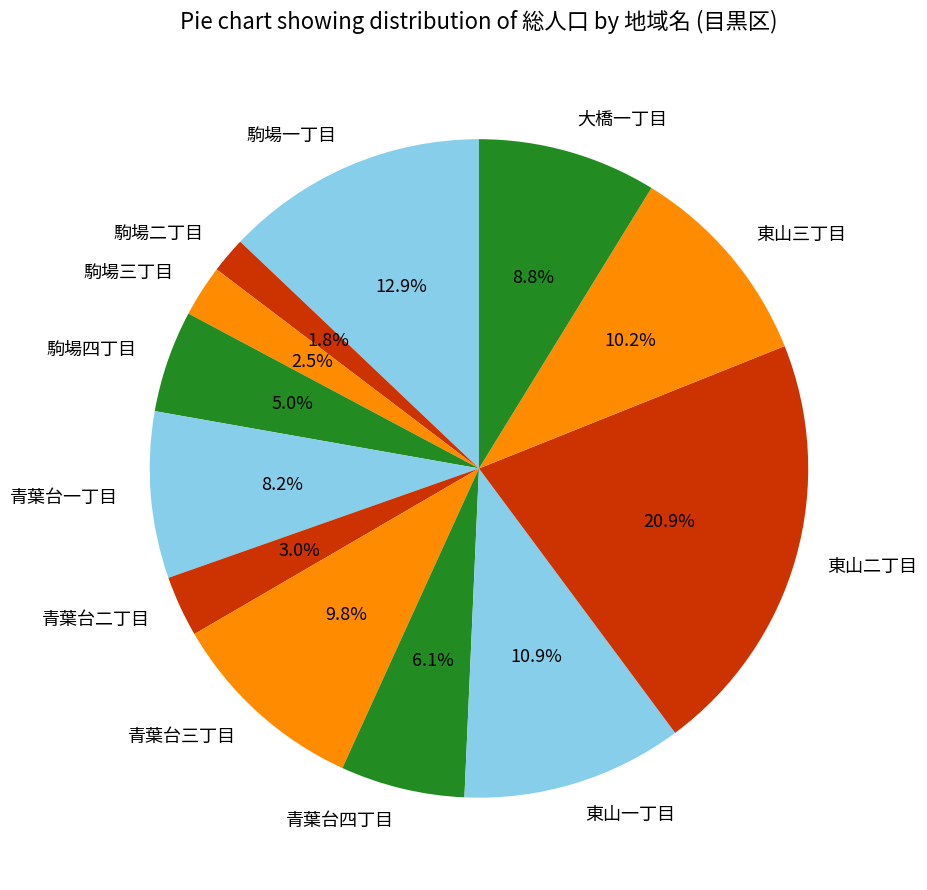

Does any single category account for the majority?

No